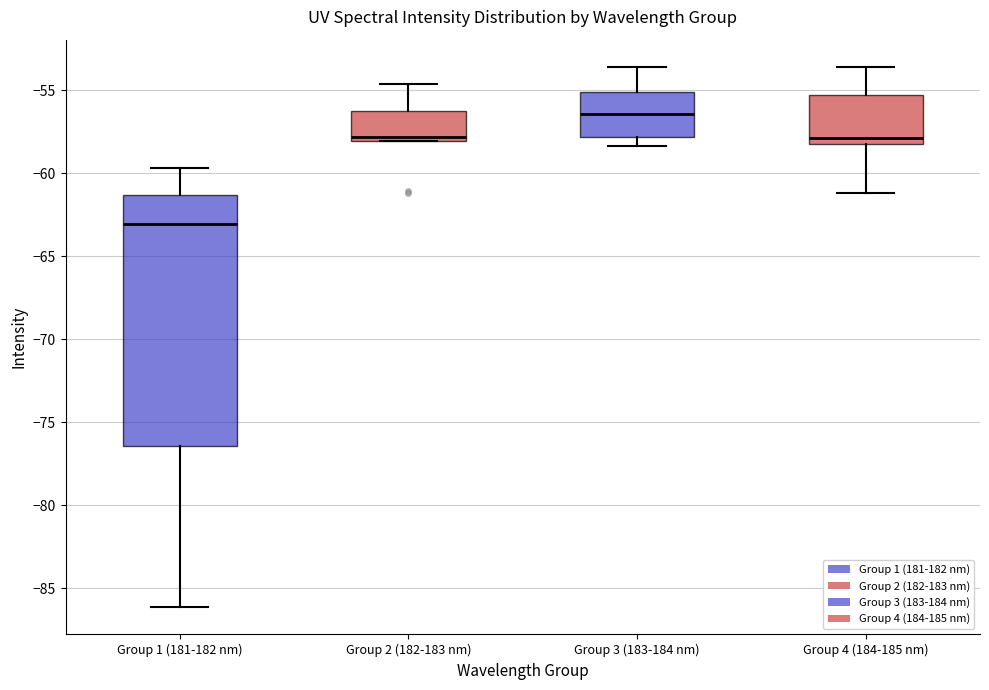

Reading left to right, transcribe this box plot: for each box, give where its median line is, the range the box spans, and where its two whiskers end, as read against the y-axis. The values are not printed on the chart, so give them approximately, as read against the axis.

Group 1 (181-182 nm): median -63.0, box -76.5 to -61.5, whiskers -86.0 to -59.5
Group 2 (182-183 nm): median -58.0 (just above the box's lower edge), box -58.0 to -56.0, whiskers -58.0 to -54.5
Group 3 (183-184 nm): median -56.5, box -58.0 to -55.0, whiskers -58.5 to -53.5
Group 4 (184-185 nm): median -58.0, box -58.5 to -55.5, whiskers -61.0 to -53.5